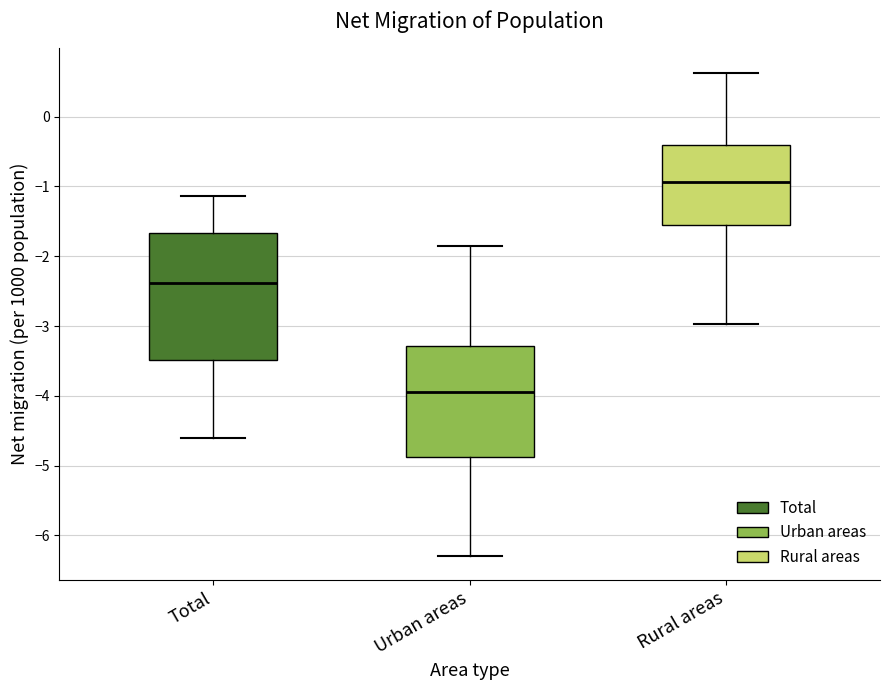

Reading left to right, read every box against the y-axis: the position of its median line, the range the box covers, and the ends of its whiskers. The values are not printed on the chart, so give them approximately, as read against the axis.

Total: median -2.4, box -3.5 to -1.7, whiskers -4.6 to -1.1
Urban areas: median -3.9, box -4.9 to -3.3, whiskers -6.3 to -1.9
Rural areas: median -0.9, box -1.5 to -0.4, whiskers -3.0 to 0.6